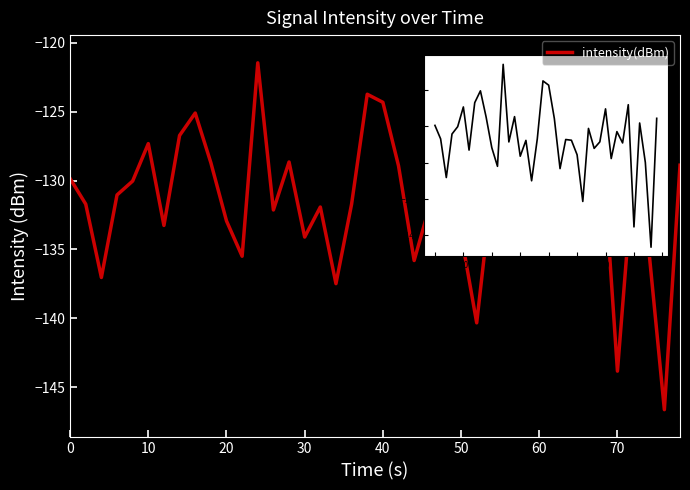

What is the difference between the maximum and minimum values?

25.2